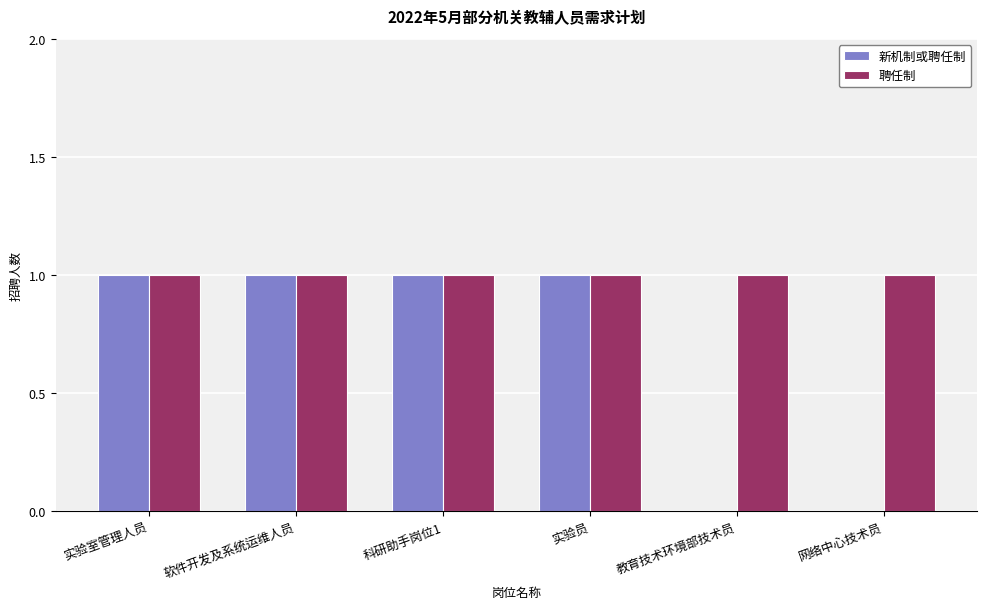

Which series has the largest total across all categories?

聘任制